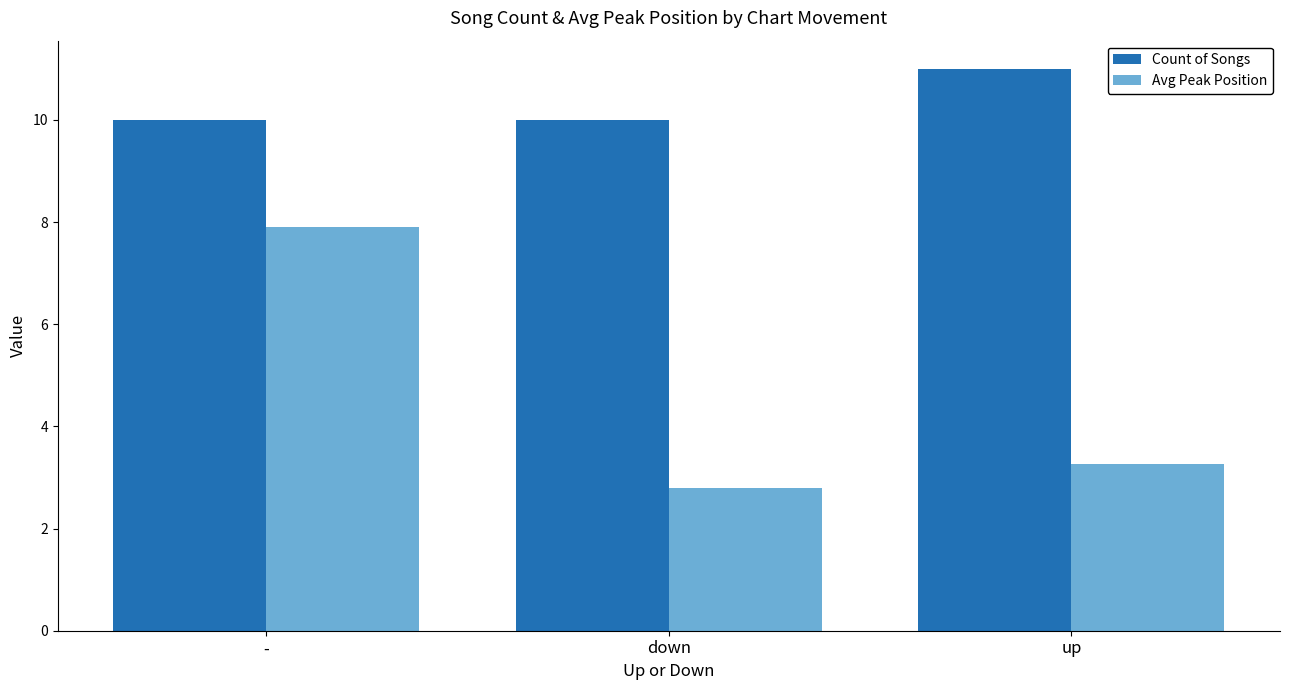

True or false: Avg Peak Position has a value of 7.9 at -.

True